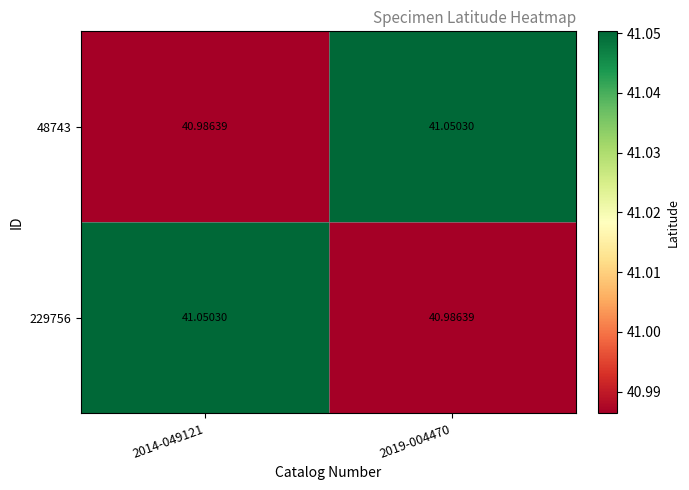

Is the value of 48743 at 2014-049121 greater than the value of 229756 at 2014-049121?

No